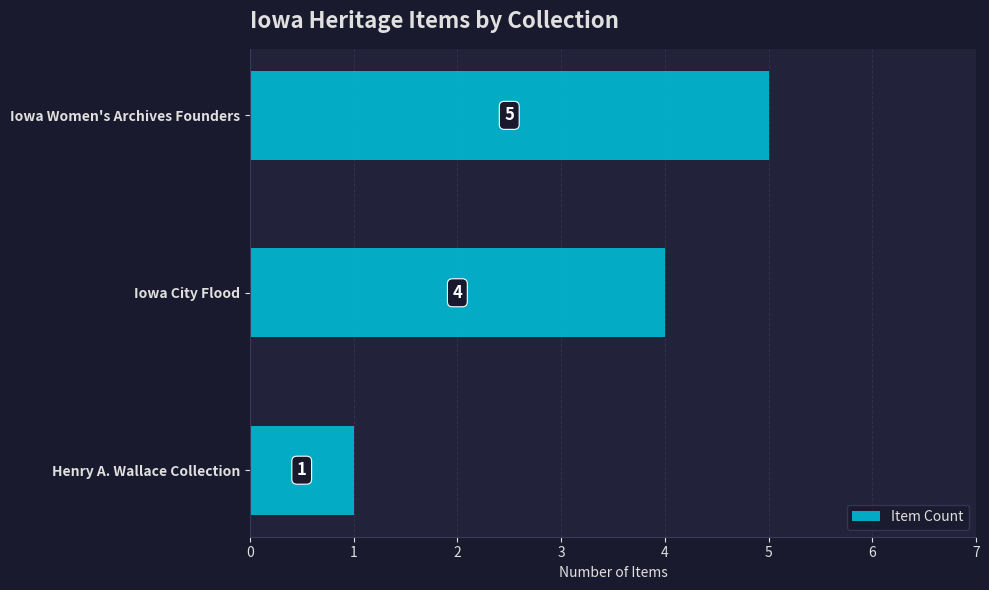

What is the change in value from Iowa Women's Archives Founders to Henry A. Wallace Collection?

-4